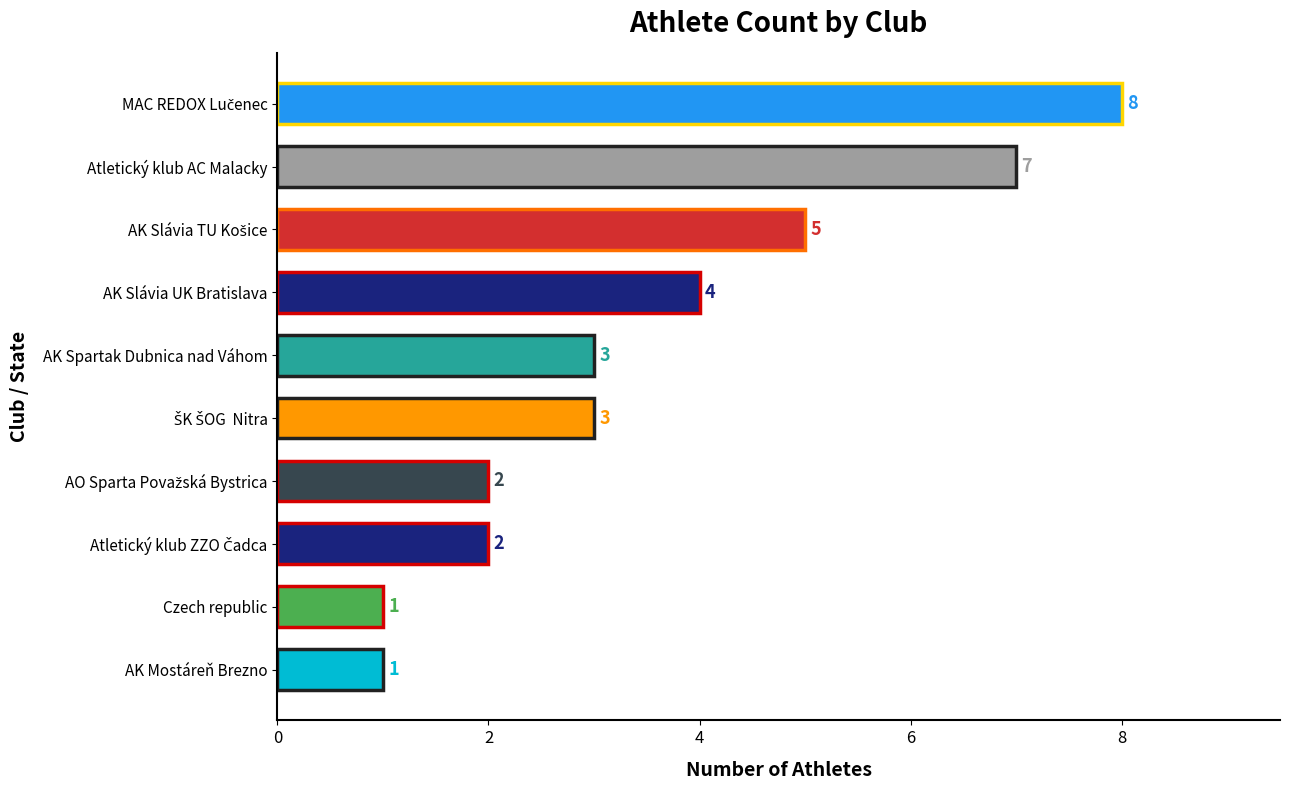

What is the minimum value shown in the chart?

1